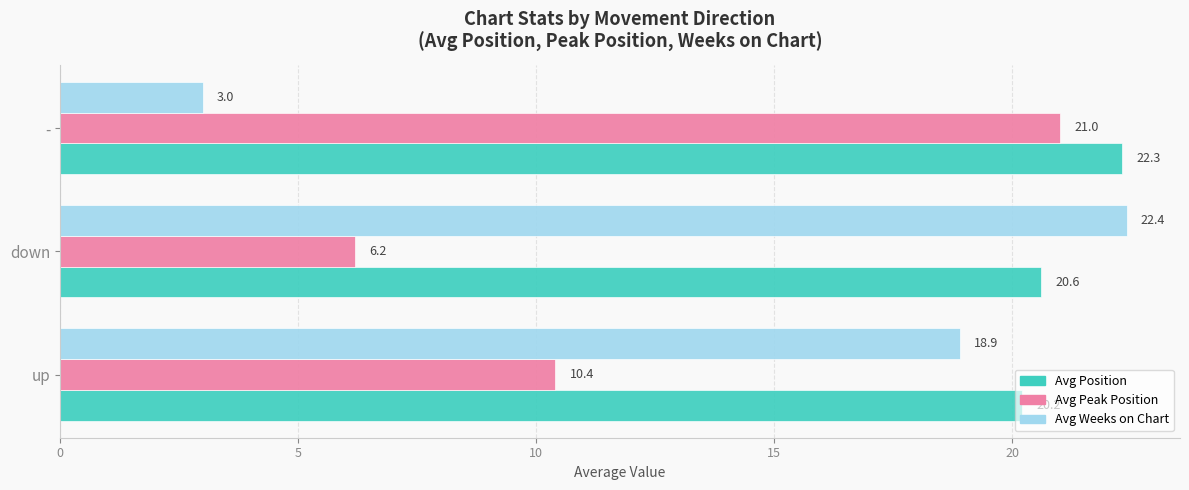

List the series in order of their peak value, lowest first.

Avg Peak Position, Avg Position, Avg Weeks on Chart